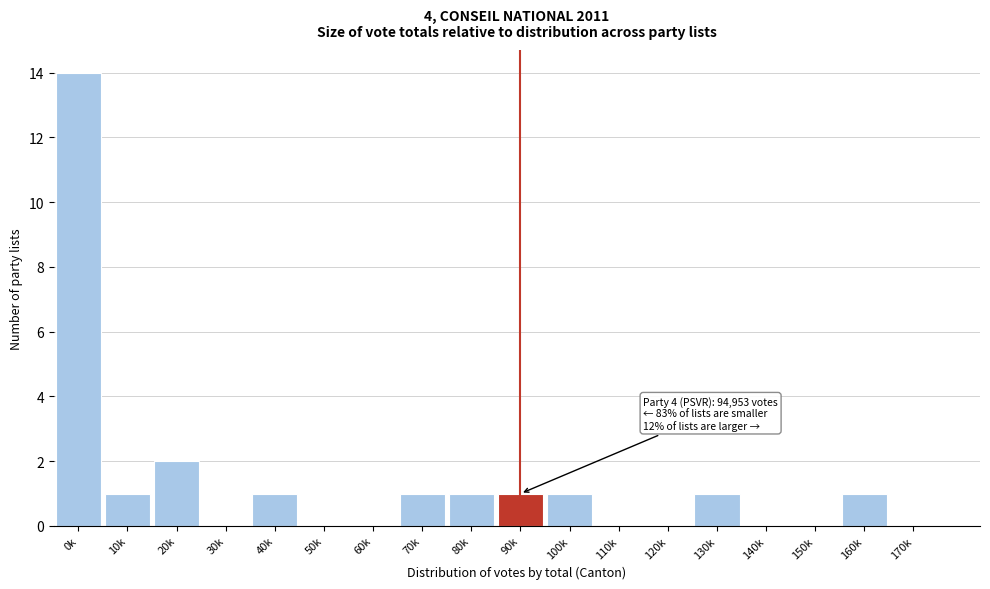

Reading right to left, transcribe all the data shown in this chart.

170k=0	160k=1	150k=0	140k=0	130k=1	120k=0	110k=0	100k=1	90k=1	80k=1	70k=1	60k=0	50k=0	40k=1	30k=0	20k=2	10k=1	0k=14